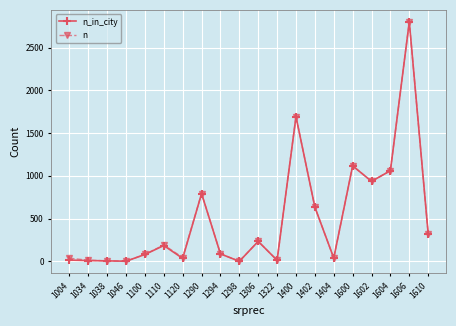

The value of n_in_city at 1400 is 1692. True or false?

True